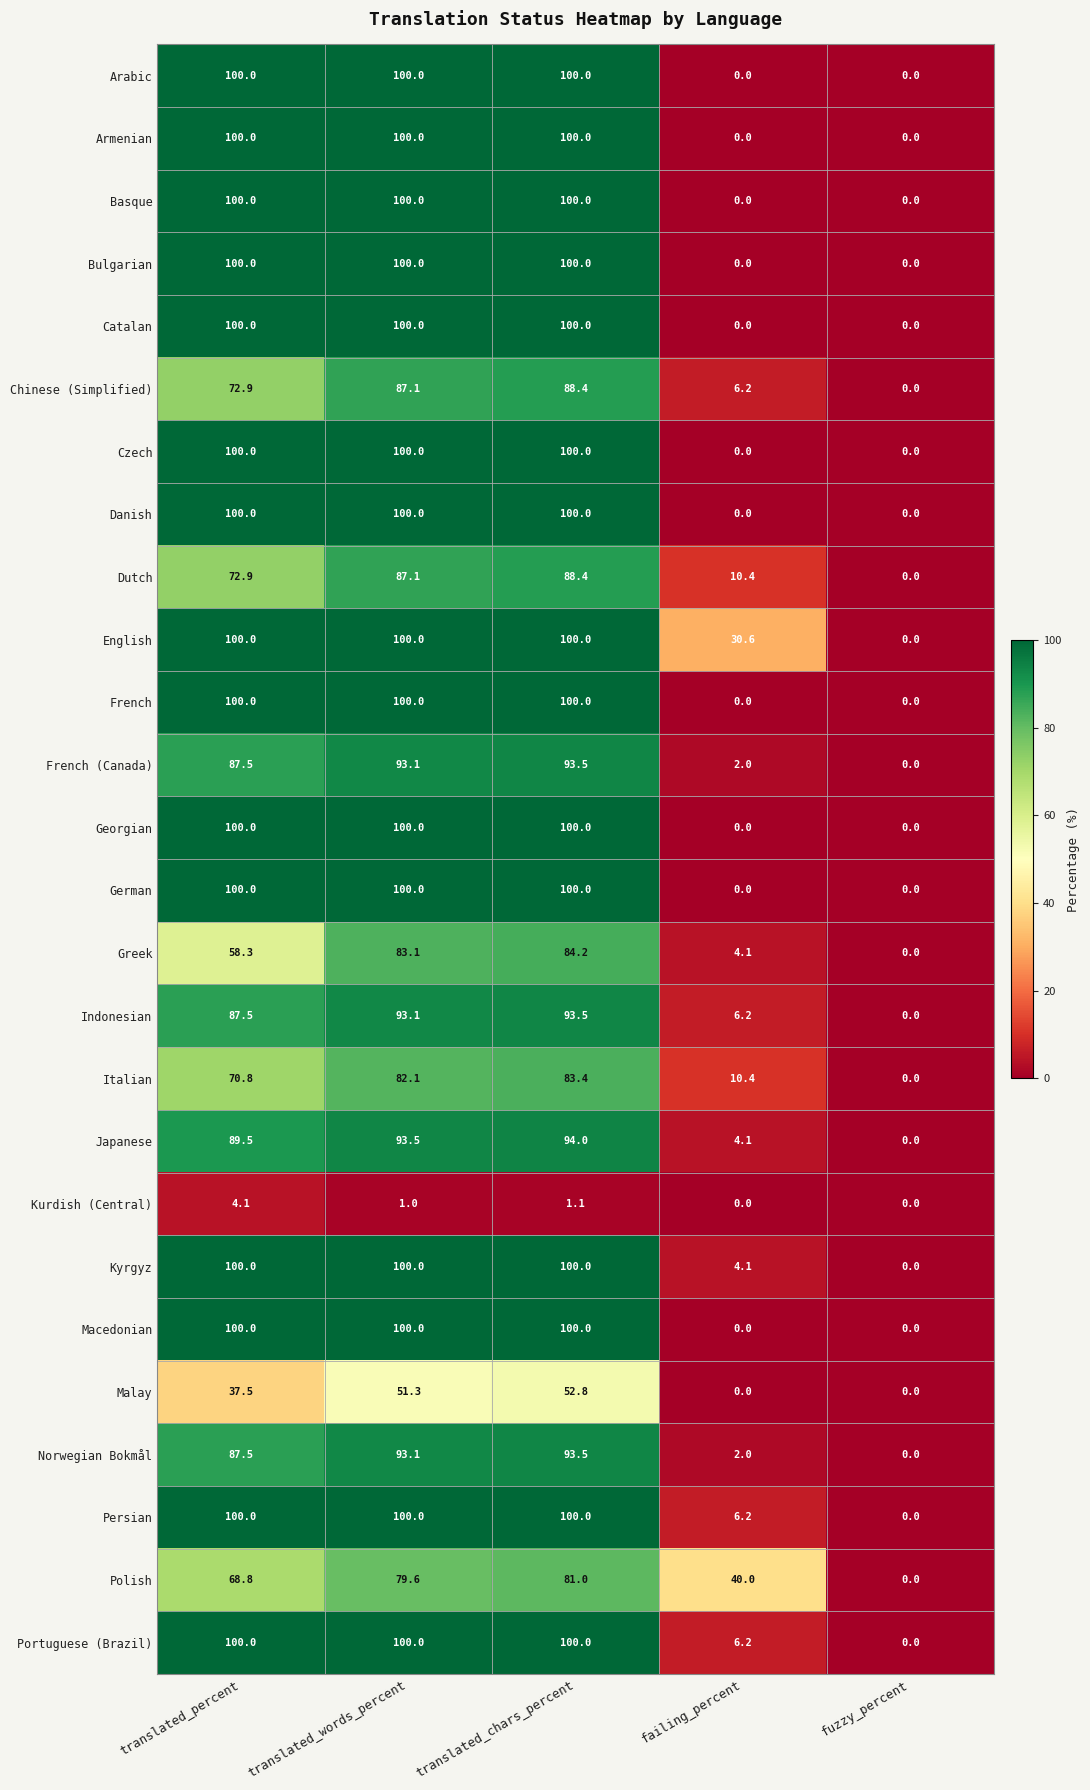

How many data points does each series have?

5